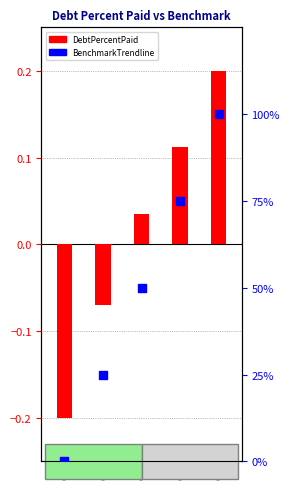

At which category is the sum across all series the highest?

Q4